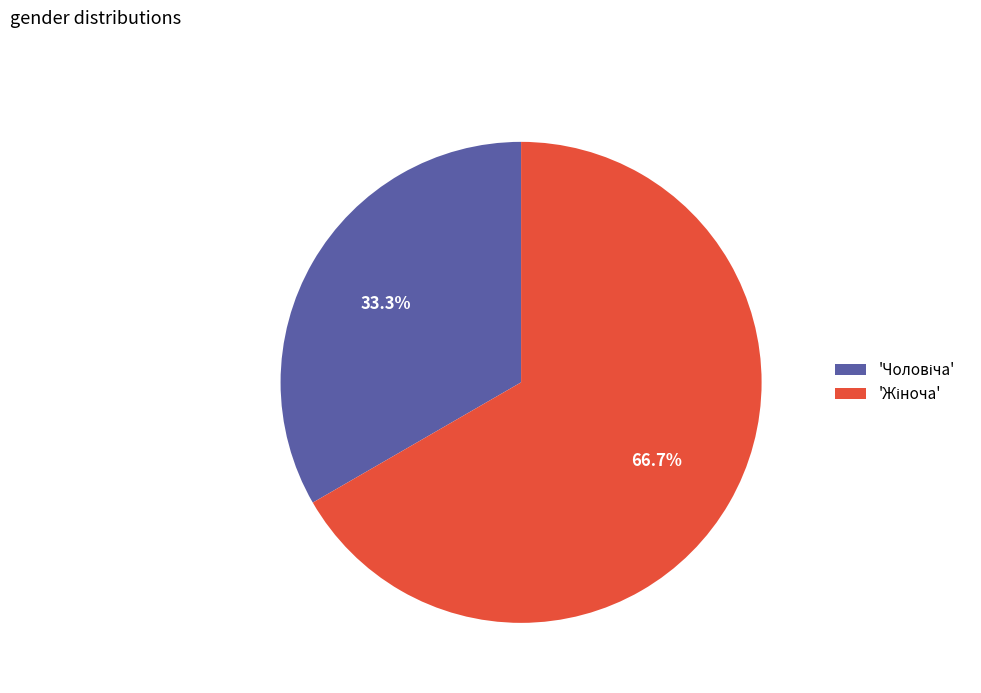

Does any single category account for the majority?

Yes